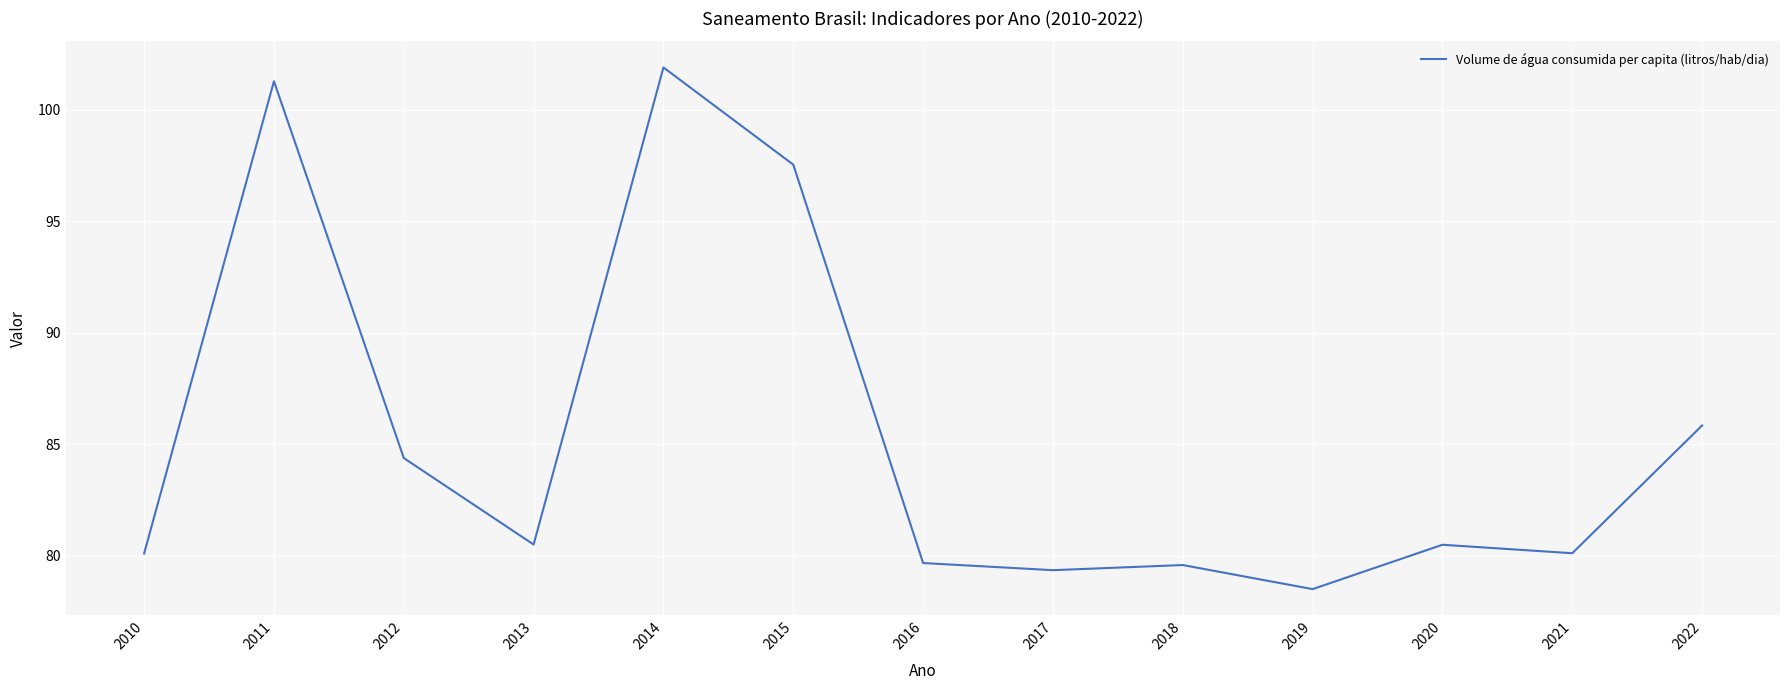

What is the difference between the maximum and minimum values?

23.4